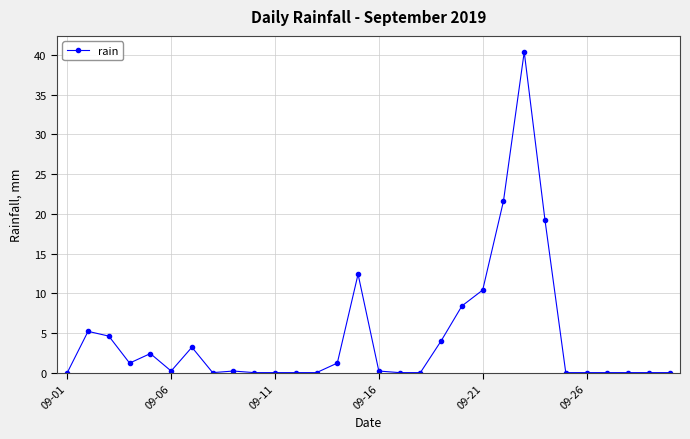

True or false: there are more than 1 points higher than both neighbors.

True